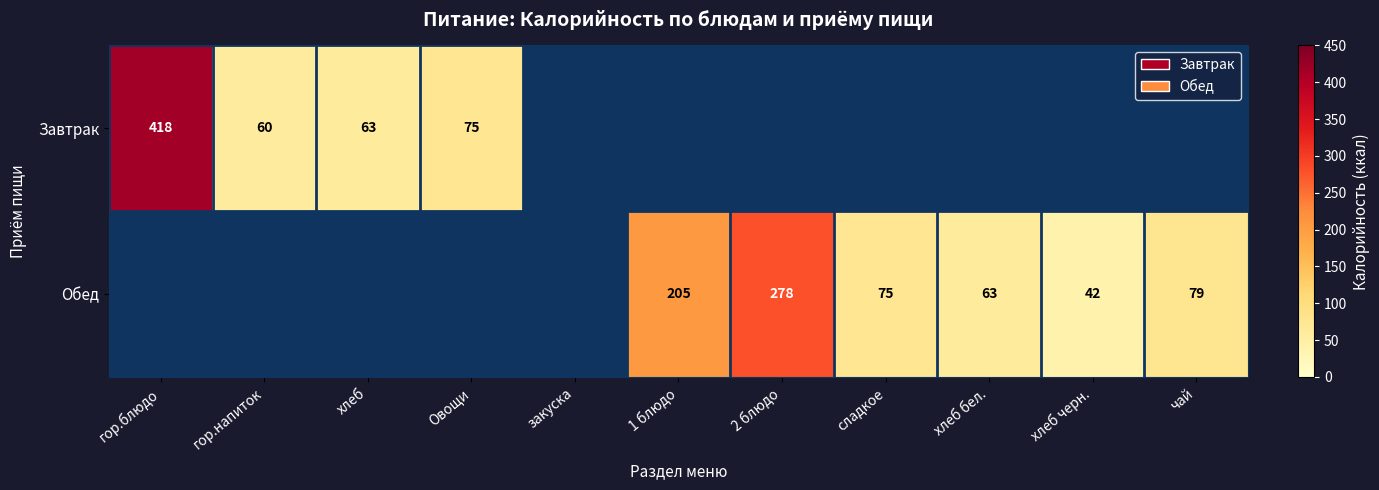

At how many categories does at least one series exceed 138?

3